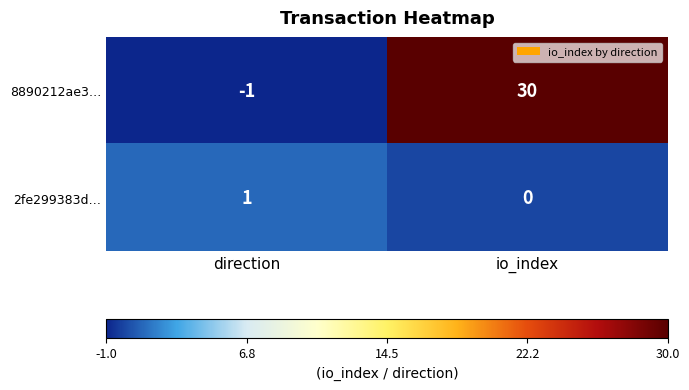

Reading left to right, what are all the values shown in this chart?

8890212ae3…: direction=-1	io_index=30
2fe299383d…: direction=1	io_index=0